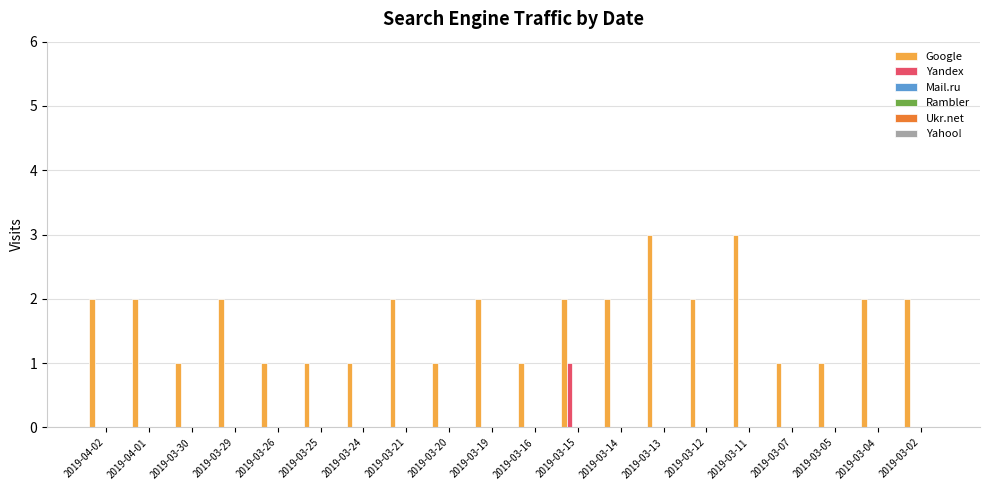

What is the highest value of the Google series?

3